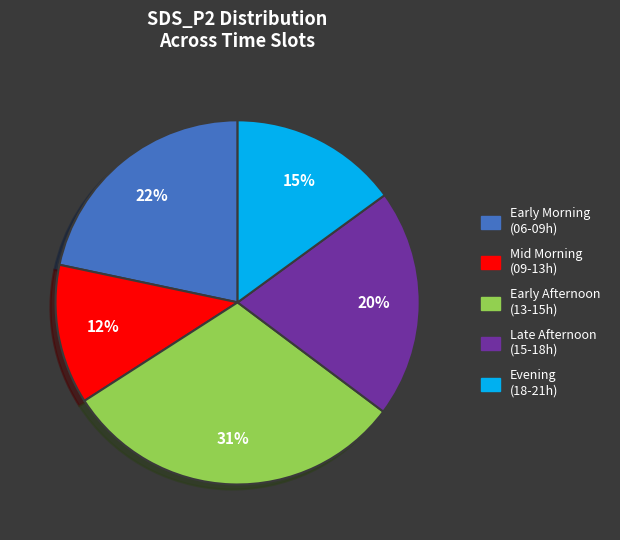

Does any single category account for the majority?

No